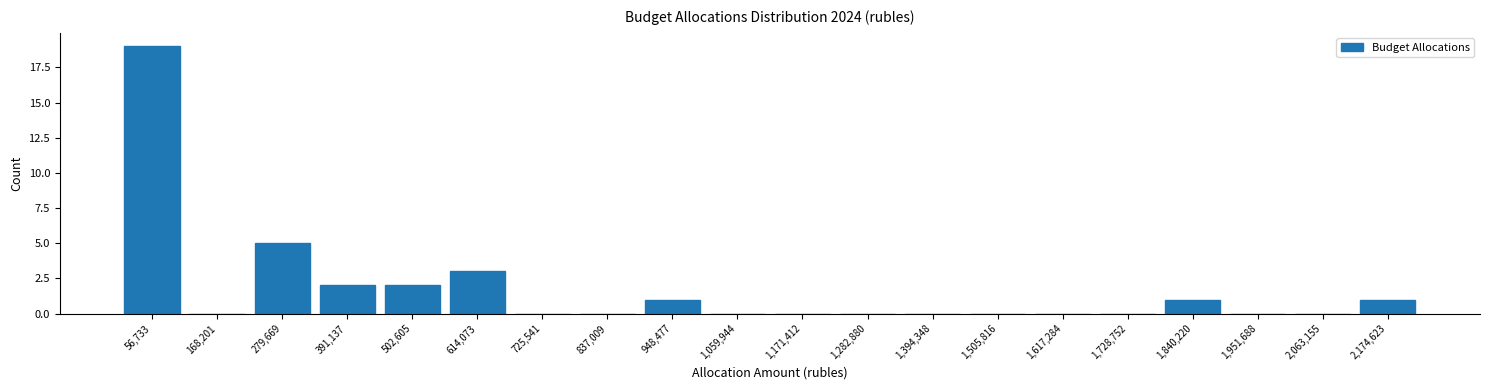

What is the height of the bar covering 340000 to 440000 on the x-axis? Neither the bar edges nor the heights are printed on the chart, so give them approximately, as read against the axes.

2